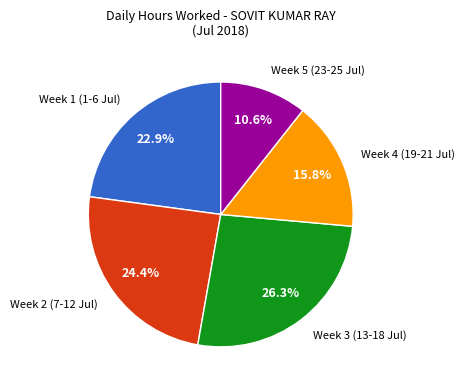

Count the number of slices in the pie.

5